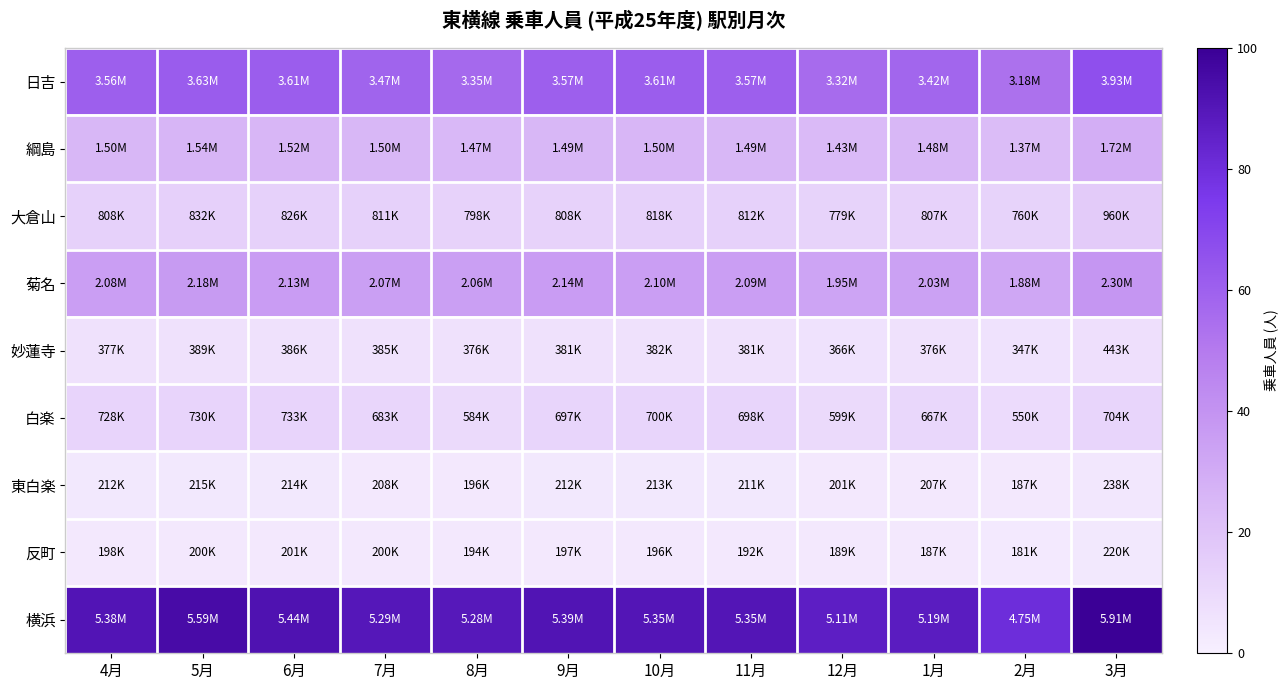

Reading left to right, what are all the values shown in this chart?

日吉: 4月=60.2	5月=61.5	6月=61.0	7月=58.7	8月=56.7	9月=60.3	10月=61.2	11月=60.4	12月=56.2	1月=57.9	2月=53.8	3月=66.4
綱島: 4月=25.4	5月=26.1	6月=25.7	7月=25.3	8月=24.8	9月=25.3	10月=25.4	11月=25.2	12月=24.1	1月=25.1	2月=23.2	3月=29.1
大倉山: 4月=13.7	5月=14.1	6月=14.0	7月=13.7	8月=13.5	9月=13.7	10月=13.8	11月=13.7	12月=13.2	1月=13.7	2月=12.9	3月=16.2
菊名: 4月=35.3	5月=36.8	6月=36.0	7月=35.1	8月=34.9	9月=36.1	10月=35.5	11月=35.3	12月=33.0	1月=34.3	2月=31.9	3月=38.9
妙蓮寺: 4月=6.4	5月=6.6	6月=6.5	7月=6.5	8月=6.4	9月=6.5	10月=6.5	11月=6.4	12月=6.2	1月=6.4	2月=5.9	3月=7.5
白楽: 4月=12.3	5月=12.3	6月=12.4	7月=11.6	8月=9.9	9月=11.8	10月=11.8	11月=11.8	12月=10.1	1月=11.3	2月=9.3	3月=11.9
東白楽: 4月=3.6	5月=3.6	6月=3.6	7月=3.5	8月=3.3	9月=3.6	10月=3.6	11月=3.6	12月=3.4	1月=3.5	2月=3.2	3月=4.0
反町: 4月=3.3	5月=3.4	6月=3.4	7月=3.4	8月=3.3	9月=3.3	10月=3.3	11月=3.2	12月=3.2	1月=3.2	2月=3.1	3月=3.7
横浜: 4月=91.0	5月=94.6	6月=92.0	7月=89.5	8月=89.3	9月=91.2	10月=90.5	11月=90.5	12月=86.4	1月=87.9	2月=80.4	3月=100.0